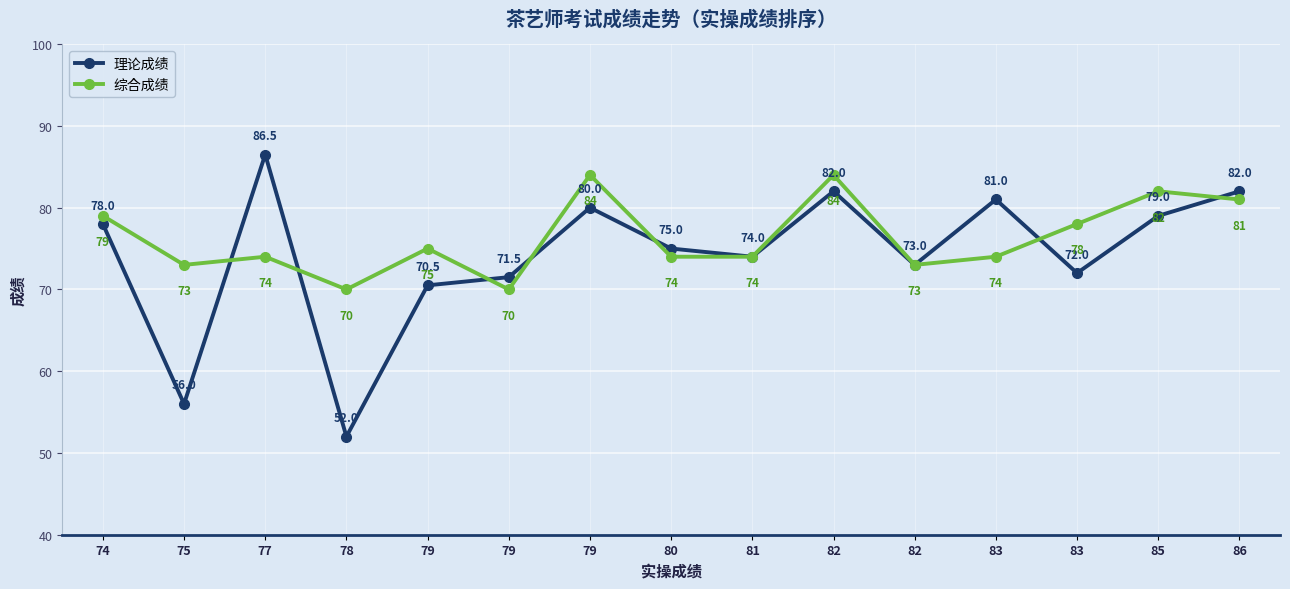

Does the chart have visible grid lines?

Yes